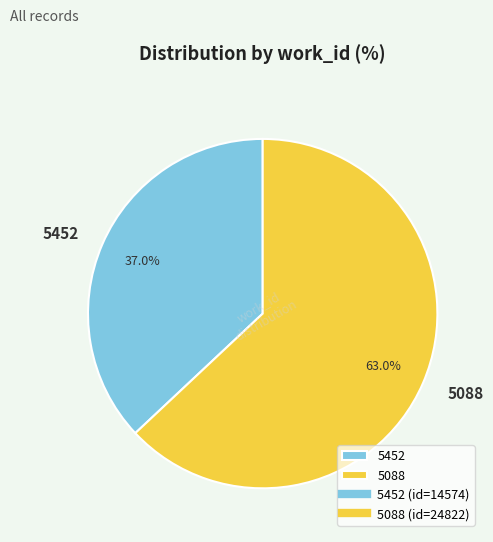

Is it true that 5452 is 28% of the pie?

False